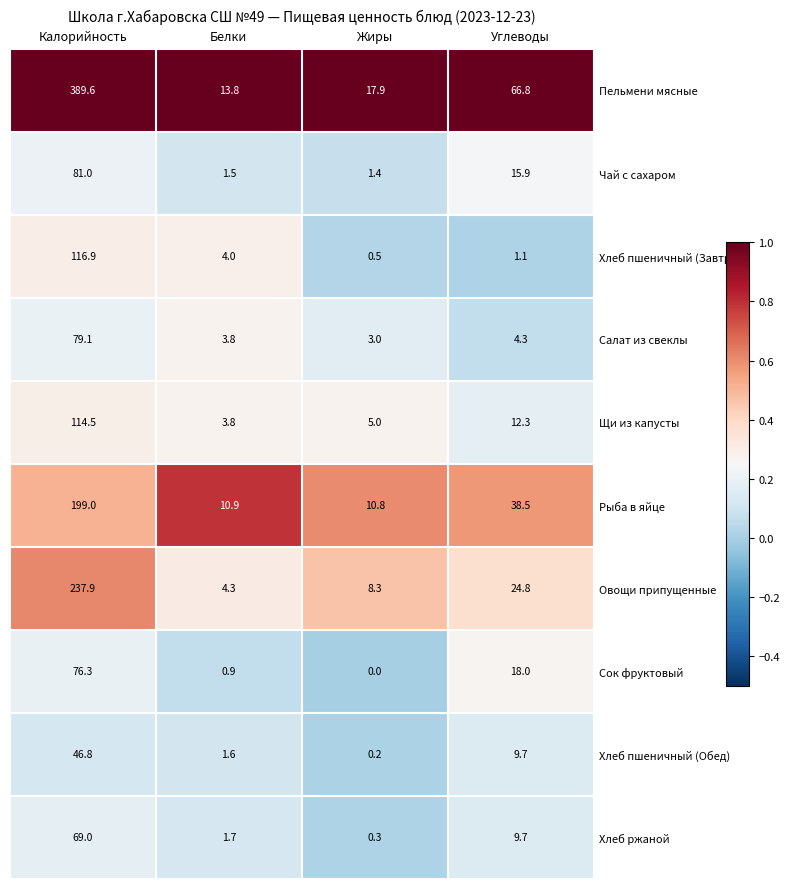

Rank the series at Калорийность from lowest to highest value.

Хлеб пшеничный (Обед), Хлеб ржаной, Сок фруктовый, Салат из свеклы, Чай с сахаром, Щи из капусты, Хлеб пшеничный (Завтрак), Рыба в яйце, Овощи припущенные, Пельмени мясные